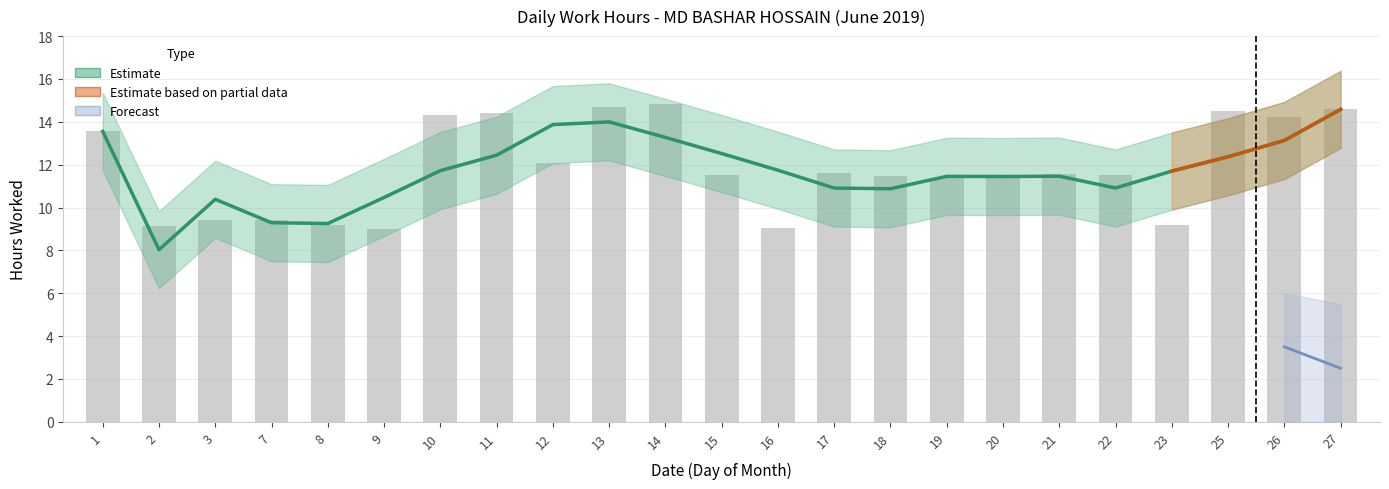

Reading left to right, what are all the values shown in this chart?

1=13.6	2=9.1	3=9.4	7=9.4	8=9.2	9=9.0	10=14.3	11=14.4	12=12.1	13=14.7	14=14.8	15=11.5	16=9.1	17=11.6	18=11.5	19=11.4	20=11.4	21=11.6	22=11.5	23=9.2	25=14.5	26=14.2	27=14.6